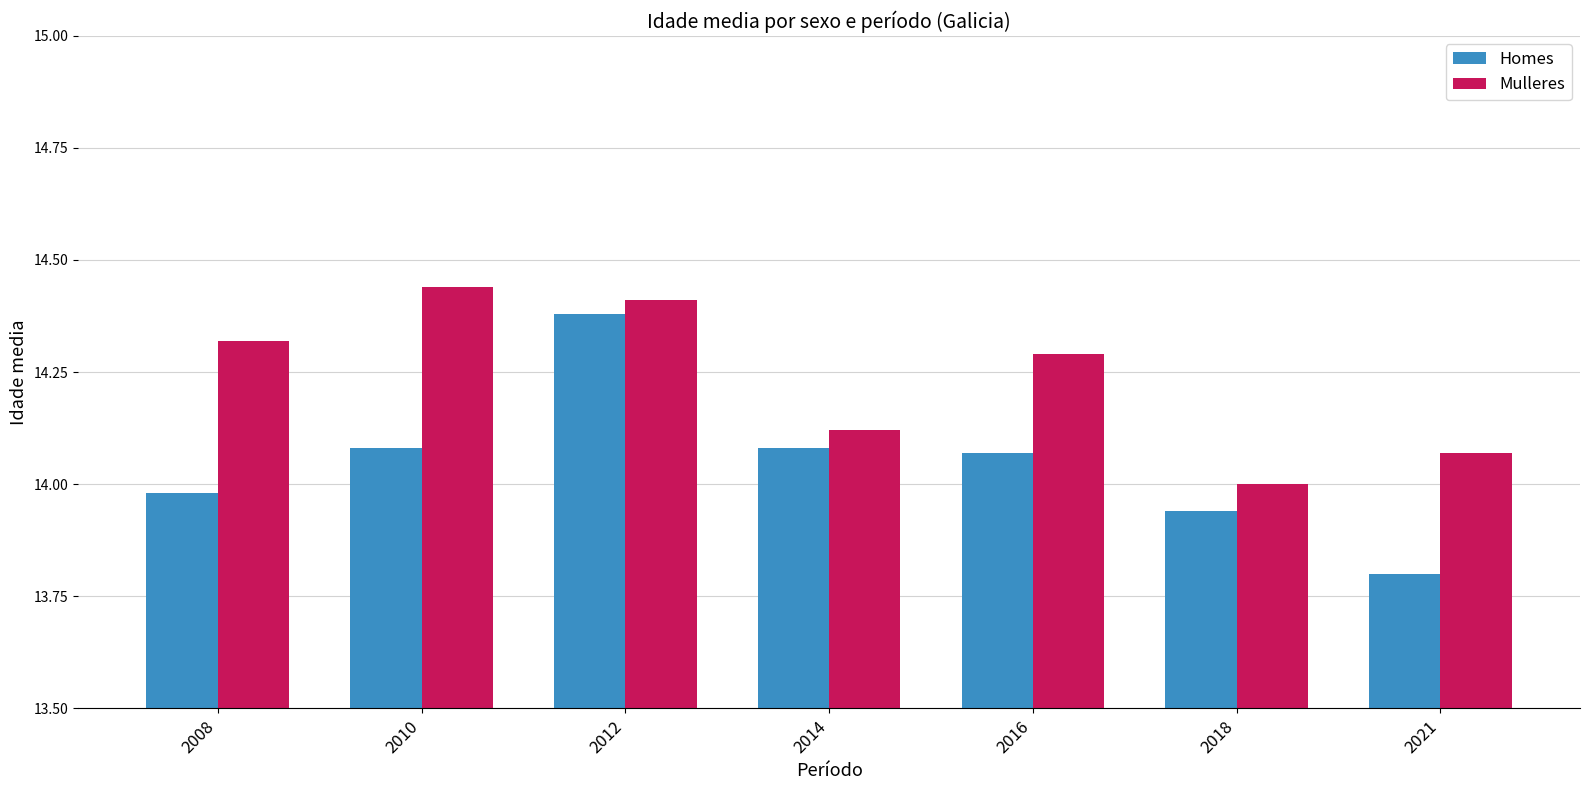

At 2008, list the series in order from smallest to largest.

Homes, Mulleres